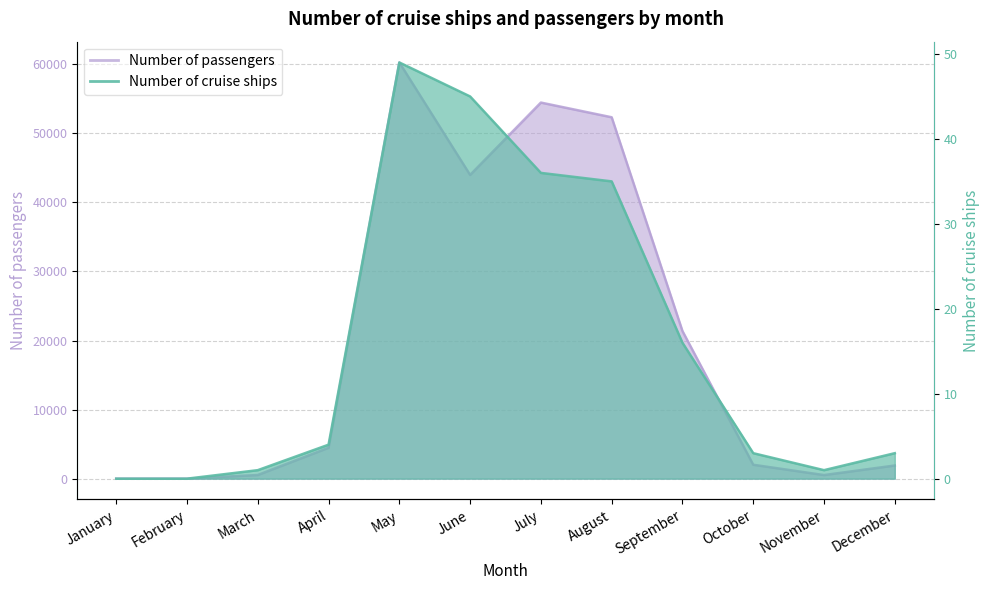

Reading left to right, extract all data points from this chart.

Number of cruise ships: January=0	February=0	March=1	April=4	May=49	June=45	July=36	August=35	September=16	October=3	November=1	December=3
Number of passengers: January=0	February=0	March=530	April=4475	May=60268	June=43985	July=54461	August=52333	September=21376	October=2016	November=522	December=1906